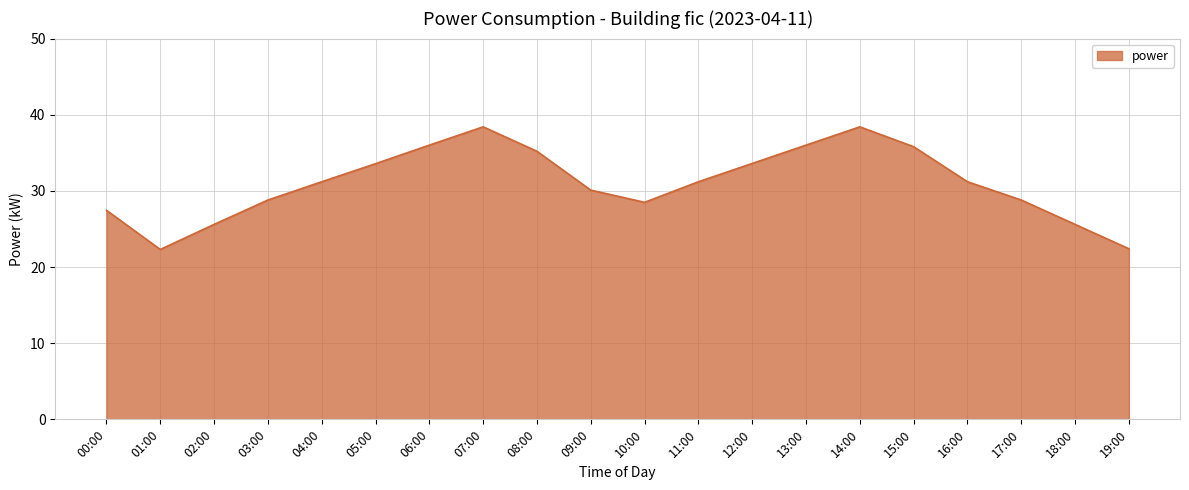

What position from the left is 09:00?

10